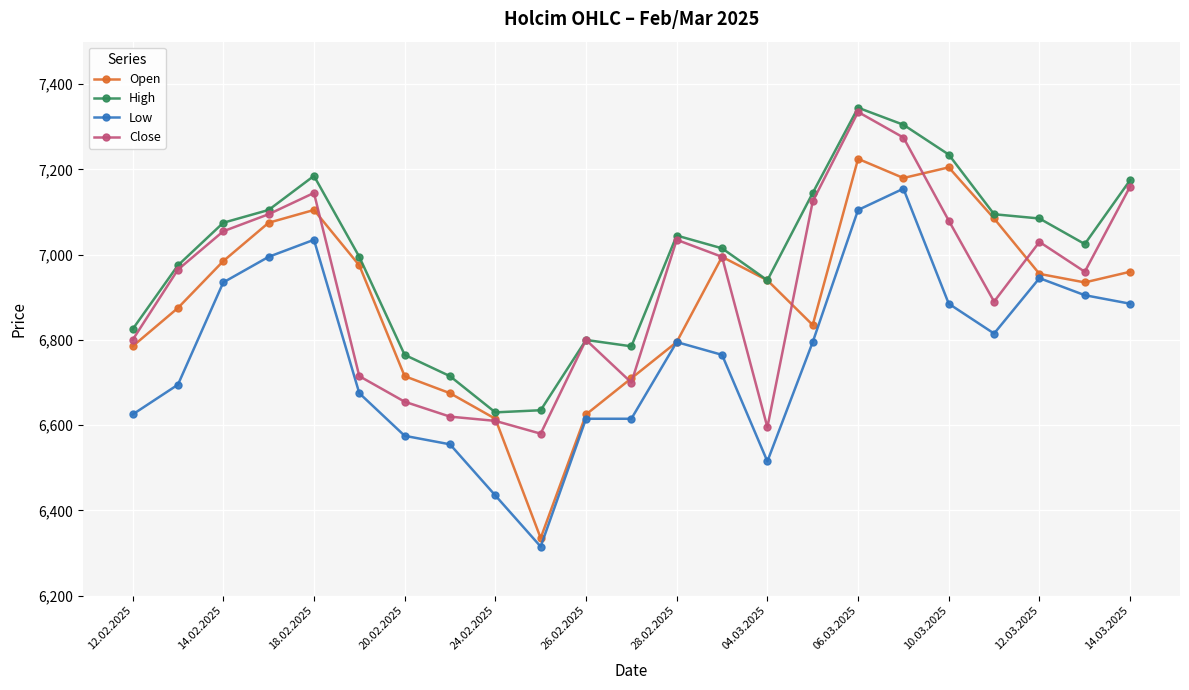

Which series has the largest total across all categories?

High